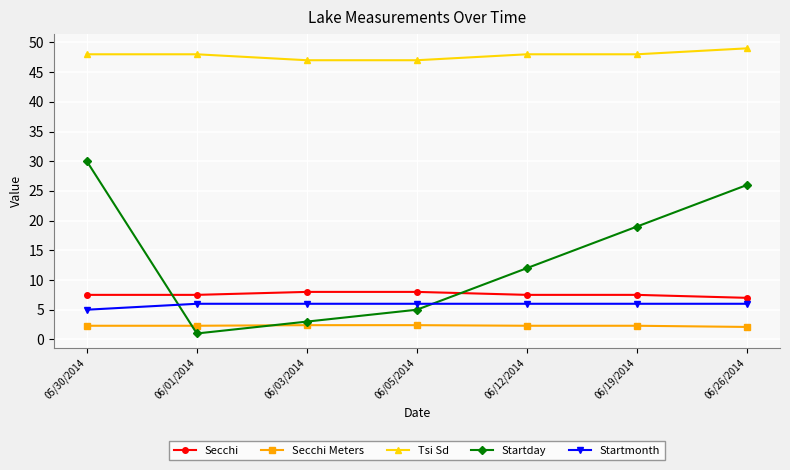

After their last crossing, which series has the higher values: Startday or Secchi Meters?

Startday